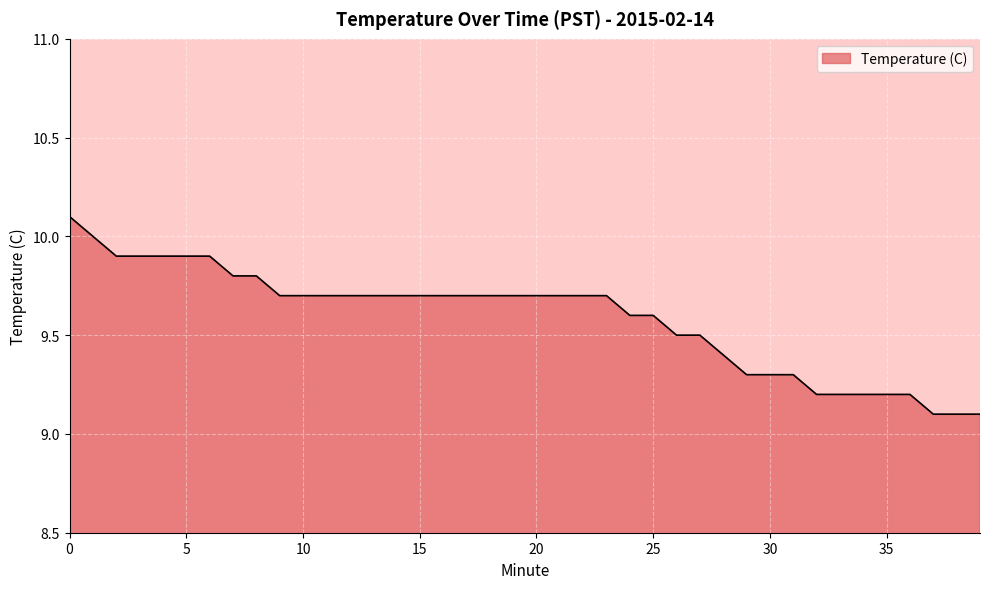

What is the difference between the maximum and second lowest values?

1.0